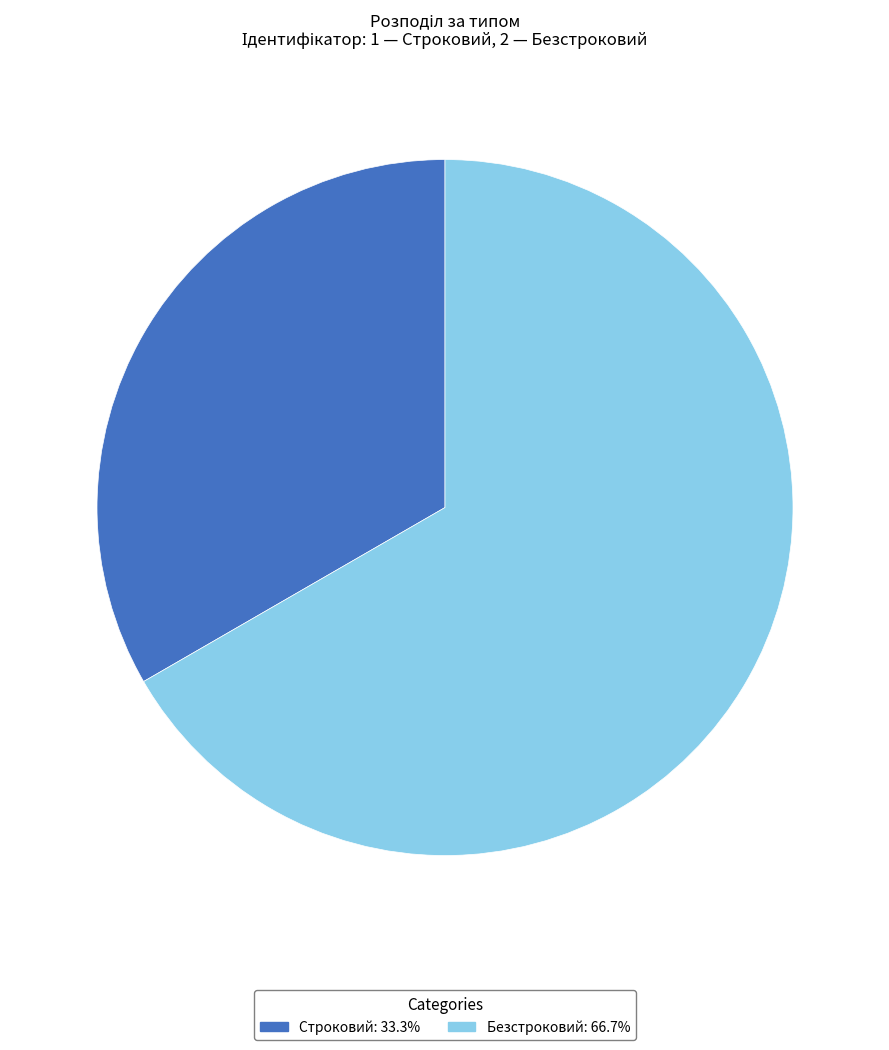

Count the number of slices in the pie.

2